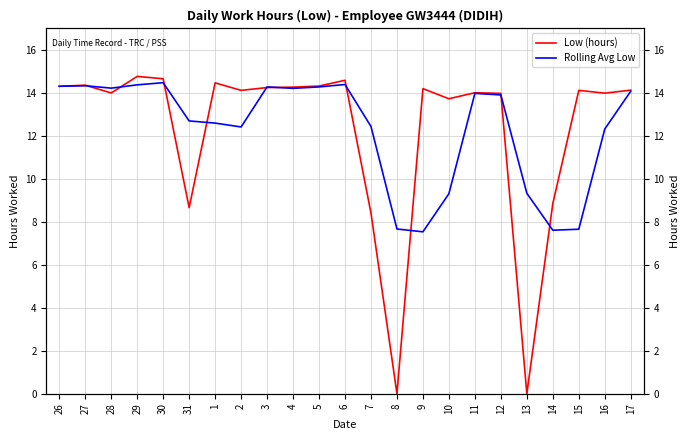

What is the difference between the second highest and second lowest values in the Low (hours) series?

14.7